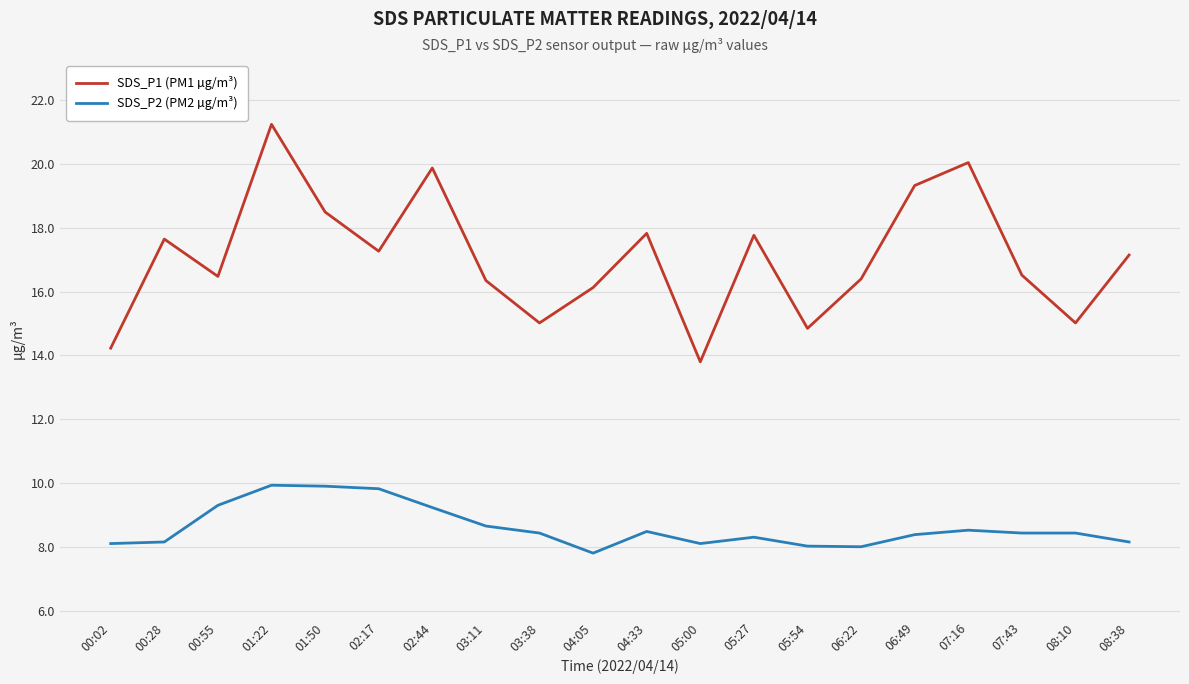

What position from the right is 04:05?

11